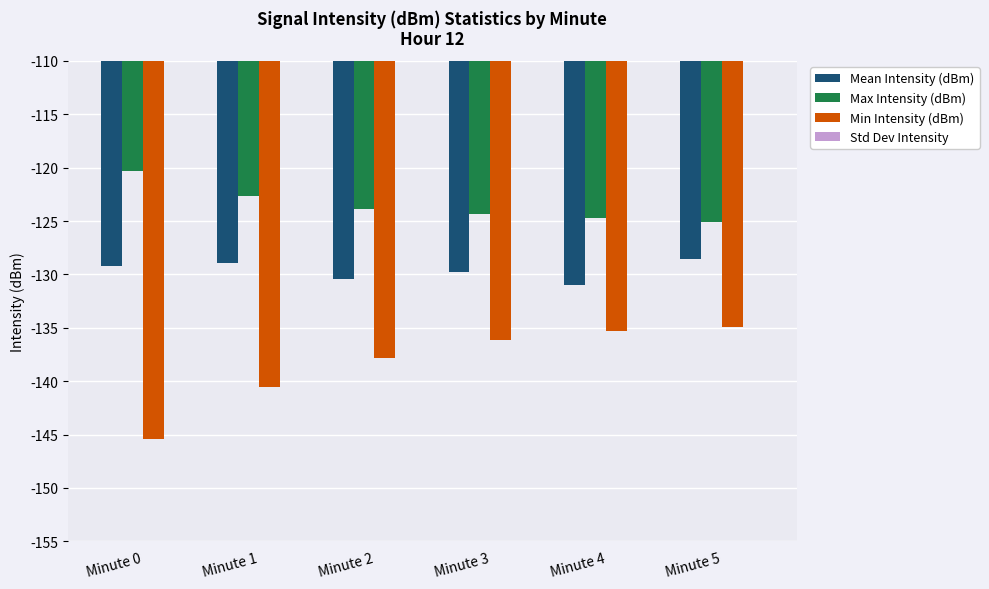

How many bars are there in each group?

4